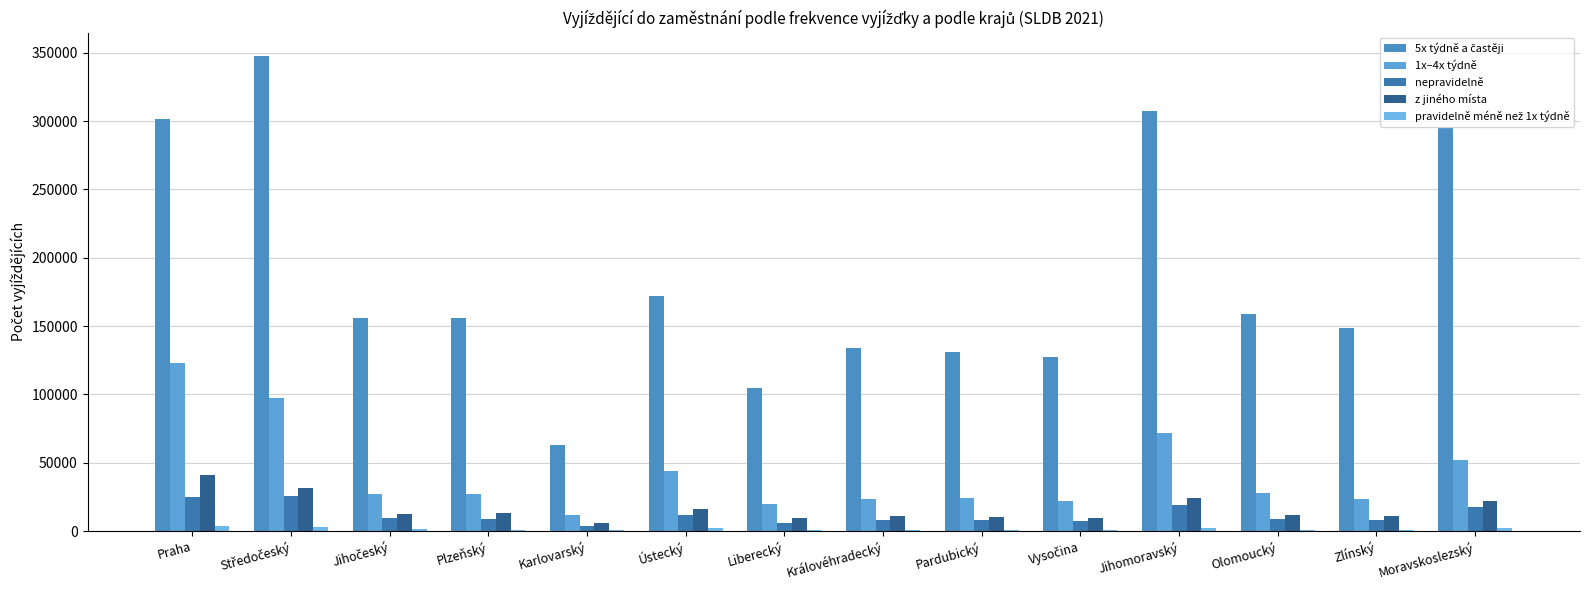

At which label does 5x týdně a častěji reach its minimum?

Karlovarský